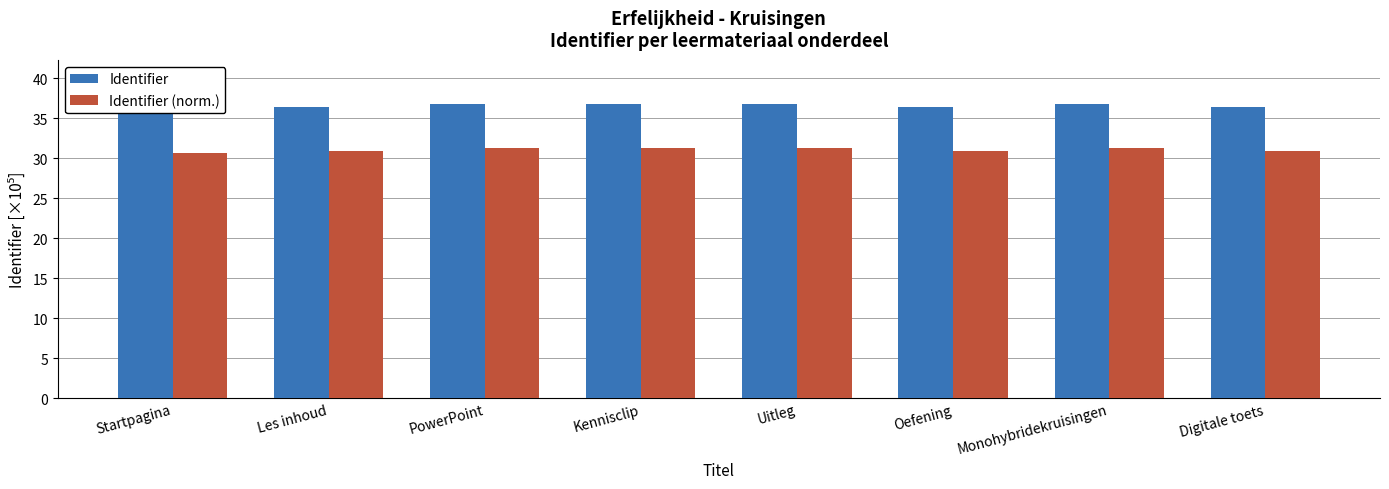

At how many categories does at least one series exceed 34?

8